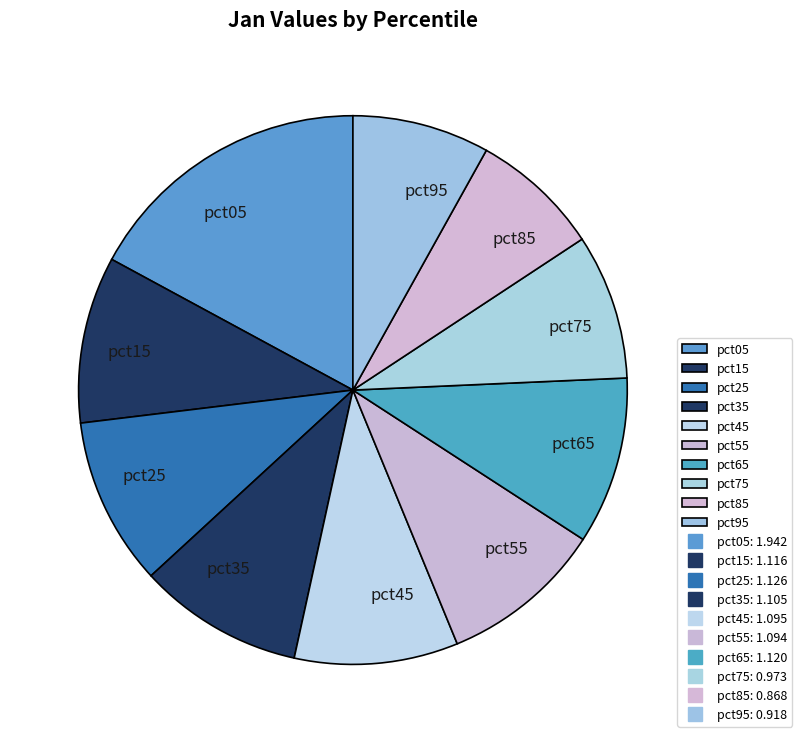

Do pct95 and pct35 together represent more than half of the pie?

No